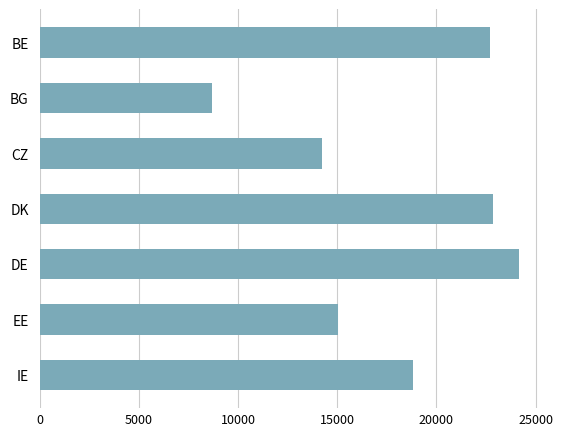

At which label is the value closest to 16439?

EE